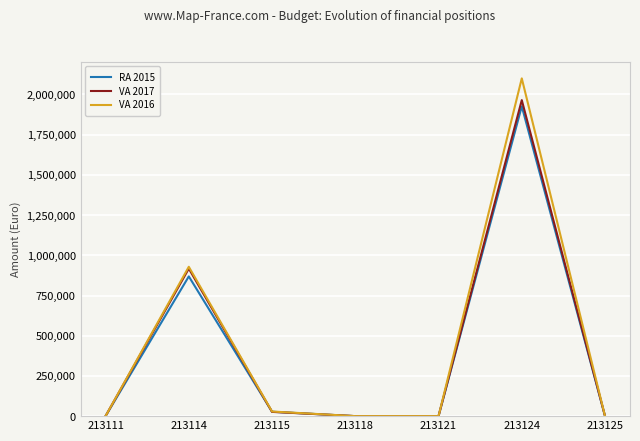

What are all the series names shown in the legend?

RA 2015, VA 2017, VA 2016